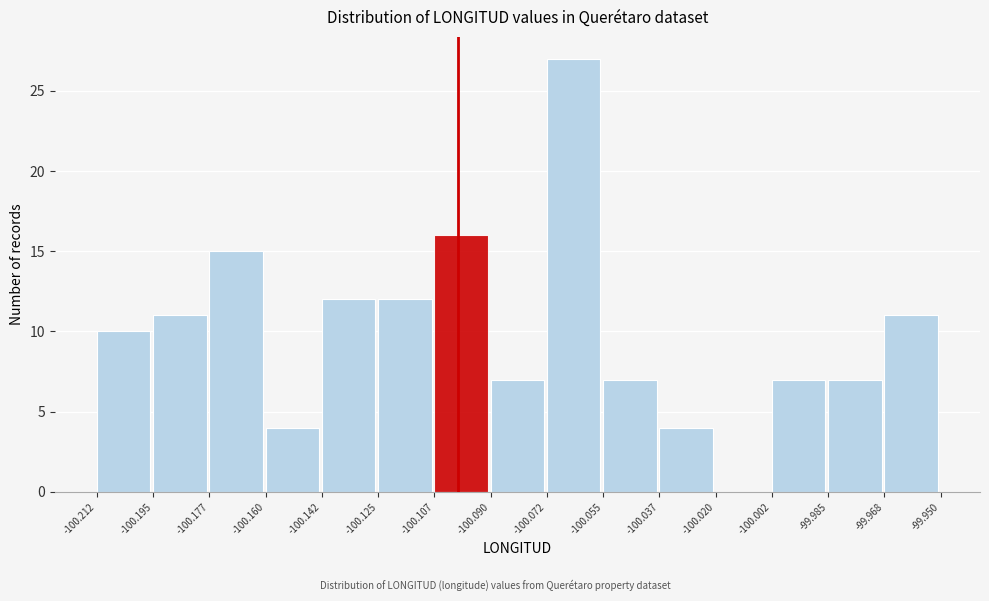

Reading left to right, list every bar in this chart as the range it spans on the x-axis followed by its height. The values are not printed on the chart, so give them approximately, as read against the axis.

-100.212 to -100.195: 10
-100.195 to -100.177: 11
-100.177 to -100.160: 15
-100.160 to -100.142: 4
-100.142 to -100.125: 12
-100.125 to -100.107: 12
-100.107 to -100.090: 16
-100.090 to -100.072: 7
-100.072 to -100.055: 27
-100.055 to -100.037: 7
-100.037 to -100.020: 4
-100.020 to -100.002: 0
-100.002 to -99.985: 7
-99.985 to -99.968: 7
-99.968 to -99.950: 11